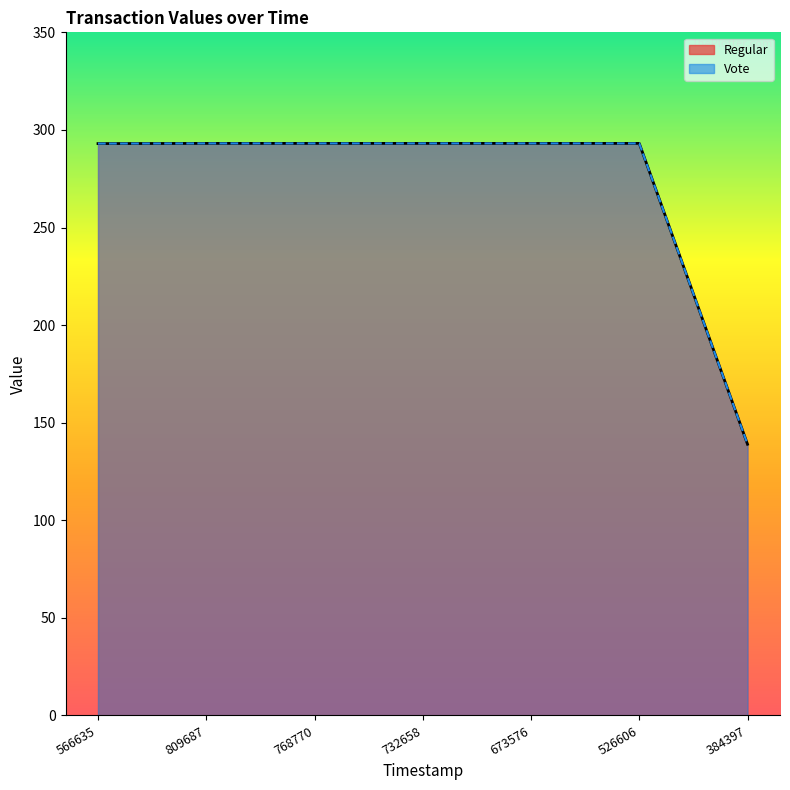

Is it true that Vote equals 463.5 at 673576?

False